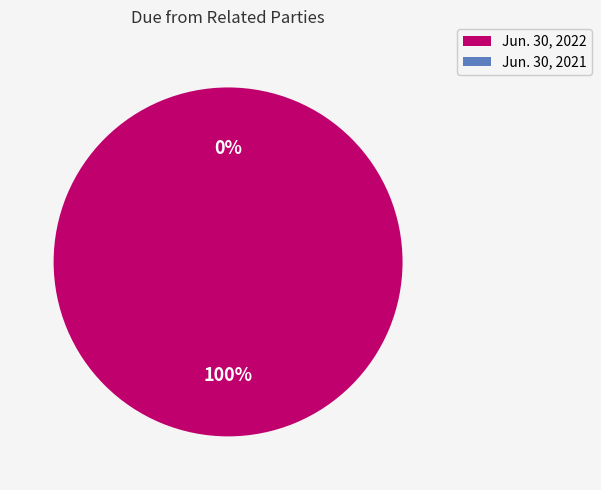

To the nearest percent, what portion does Due from related parties (Jun. 30, 2022) represent?

100%